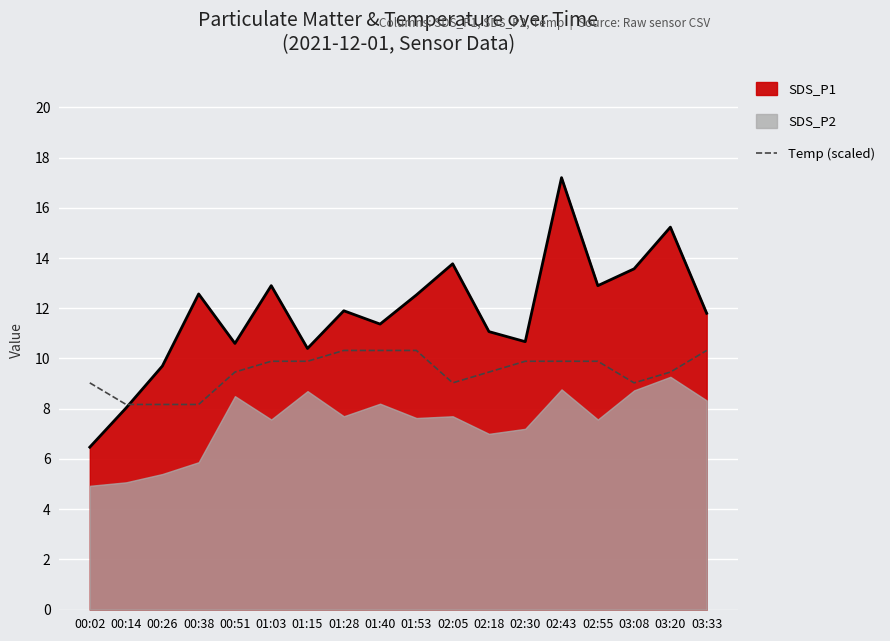

Which category has the highest value in the SDS_P1 series?

02:43